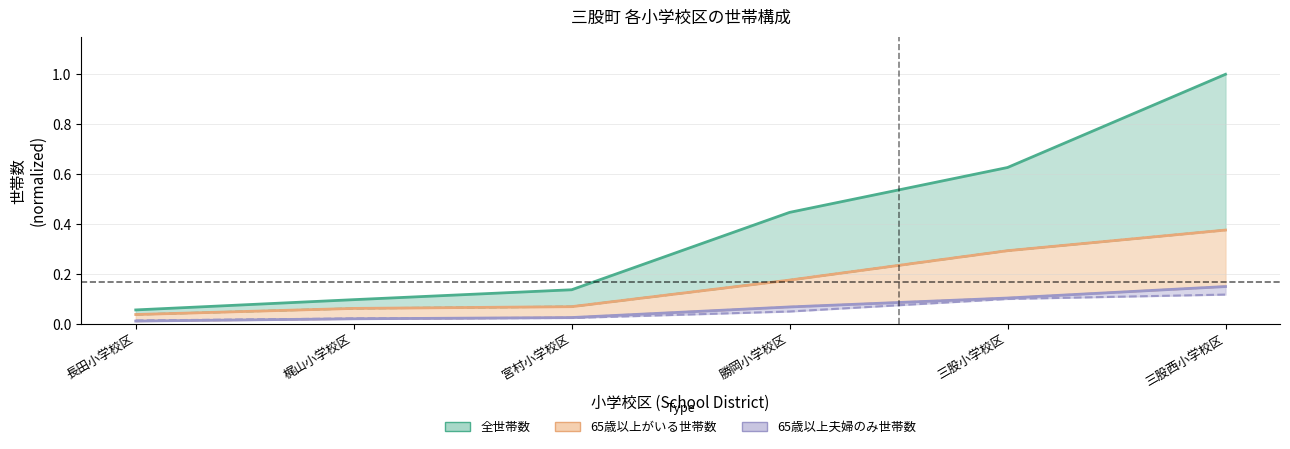

At how many categories does at least one series exceed 0?

6